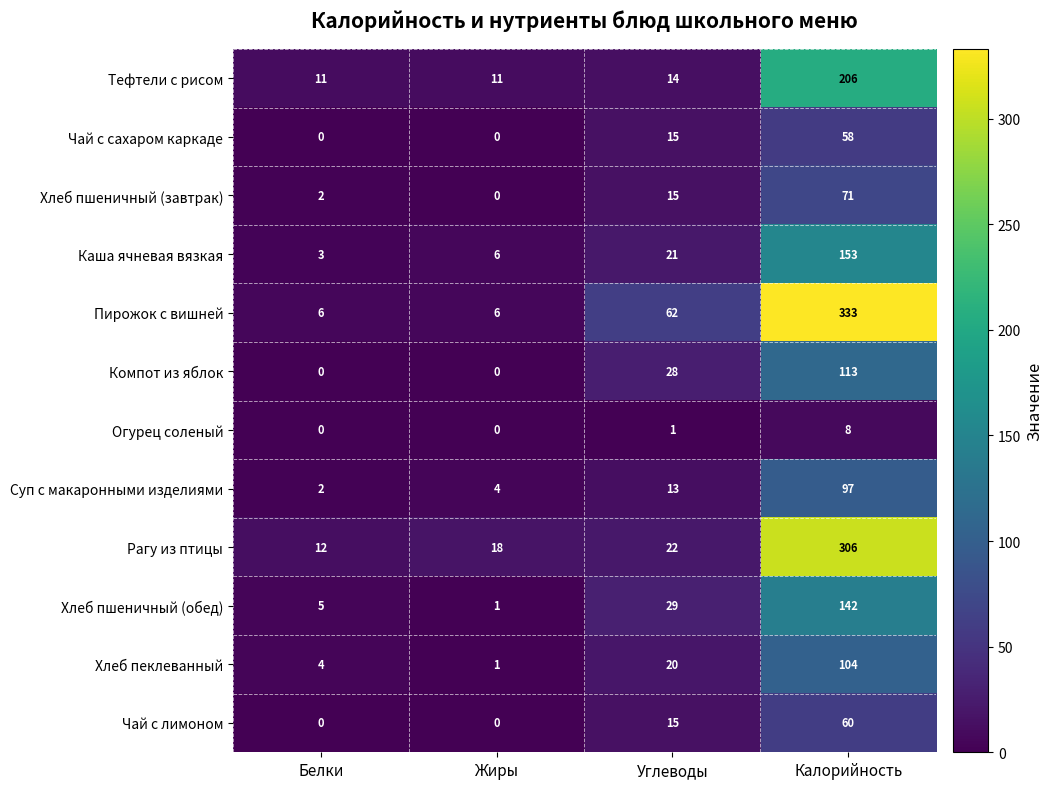

List the series in order of their peak value, lowest first.

Огурец соленый, Чай с сахаром каркаде, Чай с лимоном, Хлеб пшеничный (завтрак), Суп с макаронными изделиями, Хлеб пеклеванный, Компот из яблок, Хлеб пшеничный (обед), Каша ячневая вязкая, Тефтели с рисом, Рагу из птицы, Пирожок с вишней